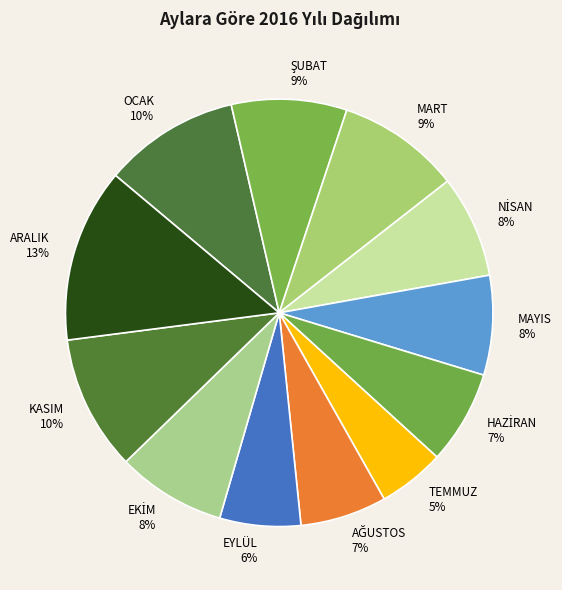

Which category has the biggest portion of the pie?

ARALIK